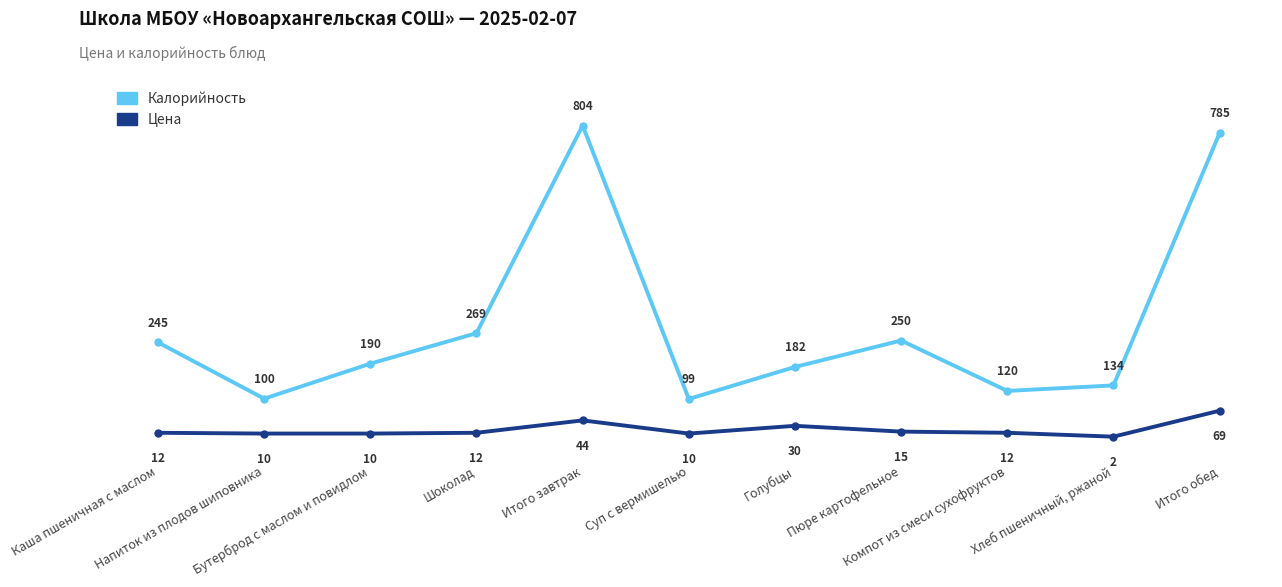

In Калорийность, how many points are lower than both neighbors (excluding endpoints)?

3